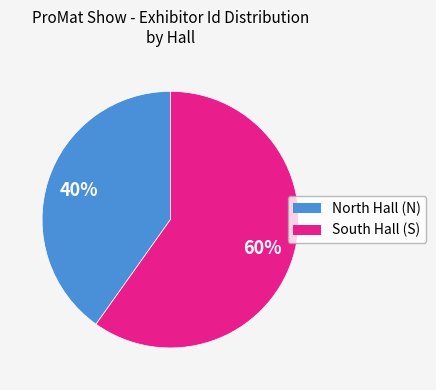

To the nearest percent, what is the average slice percentage?

50%